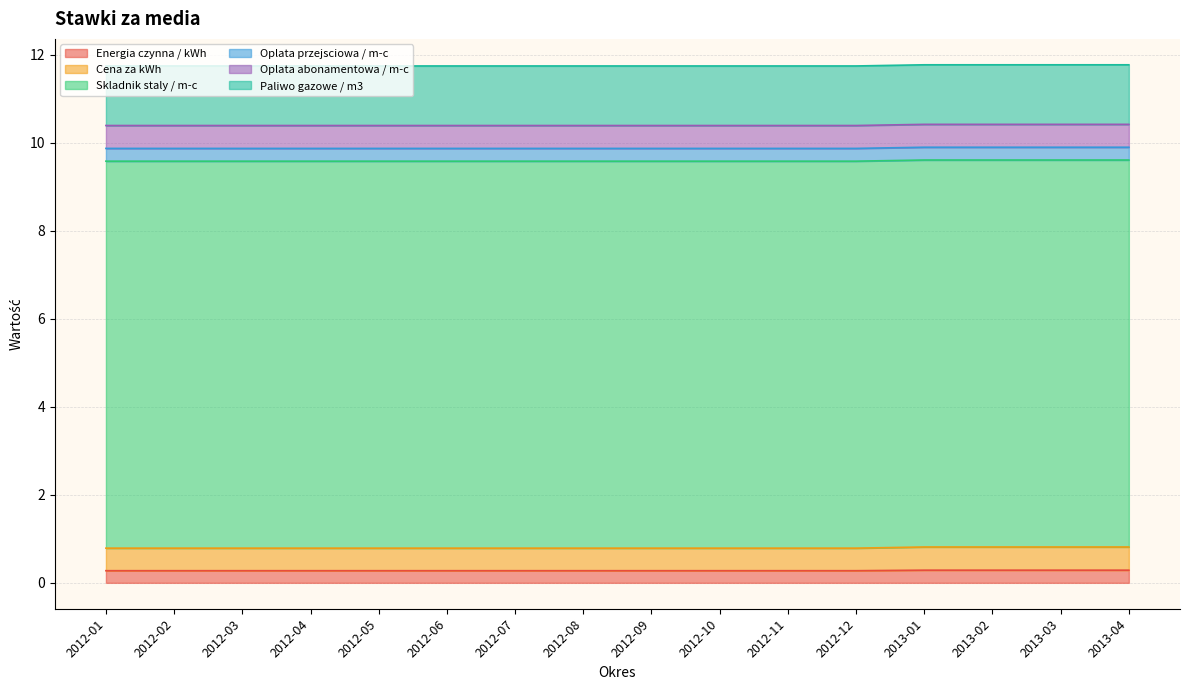

What is the average value of the Energia czynna / kWh series?

0.3